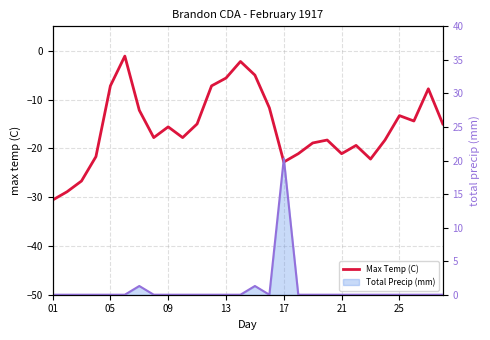

What is the difference between the second highest and second lowest values in the Total Precip (mm) line series?

1.3